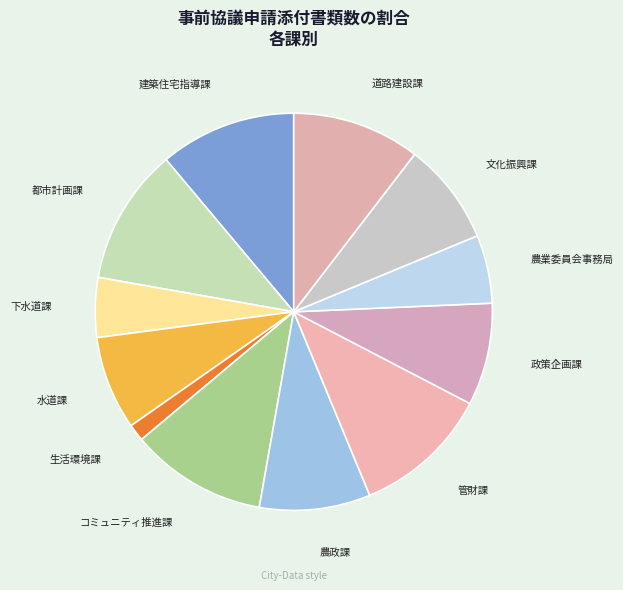

Does 管財課 represent more than half of the total?

No